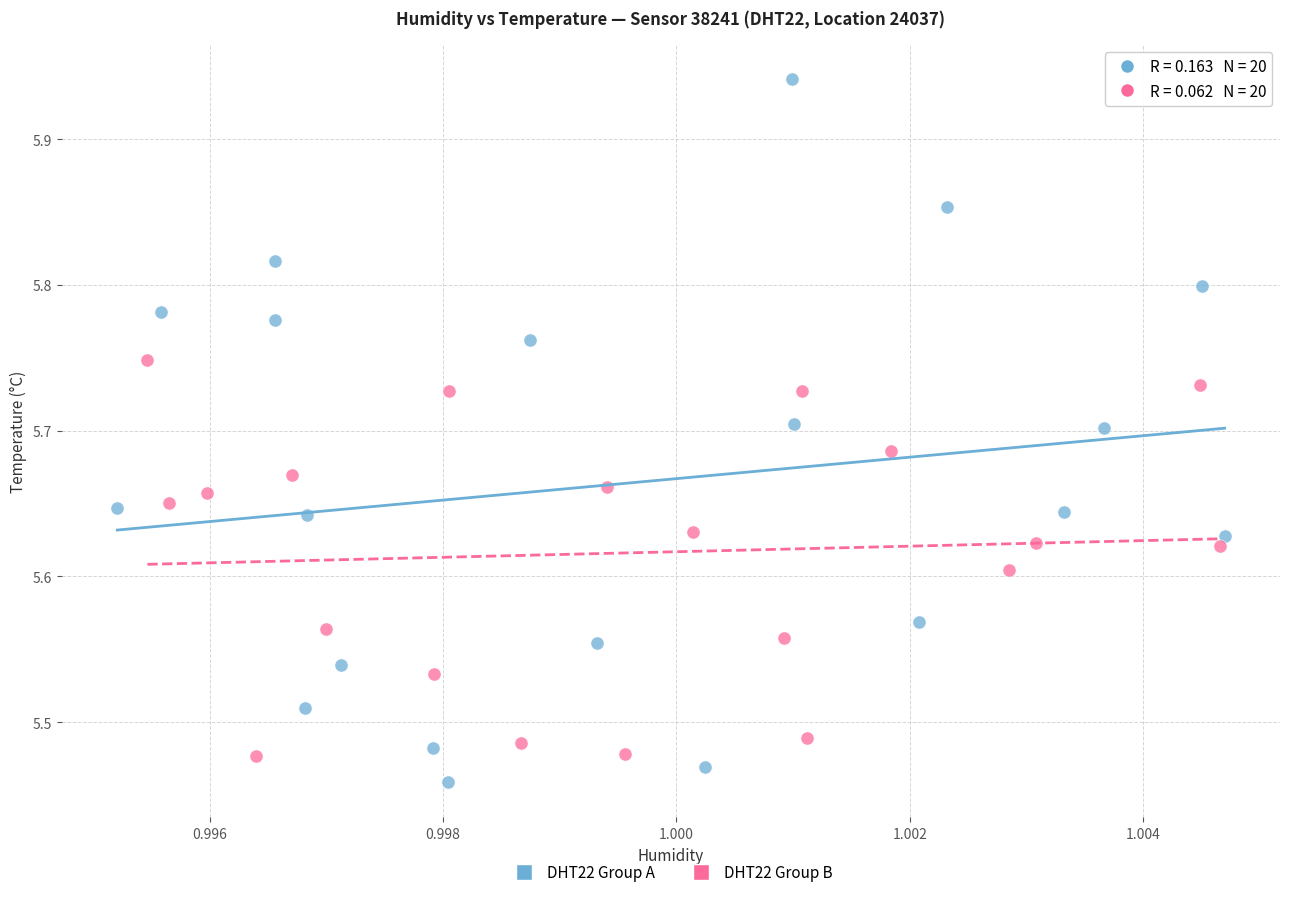

Which series has the widest spread of Y values?

DHT22 Group A